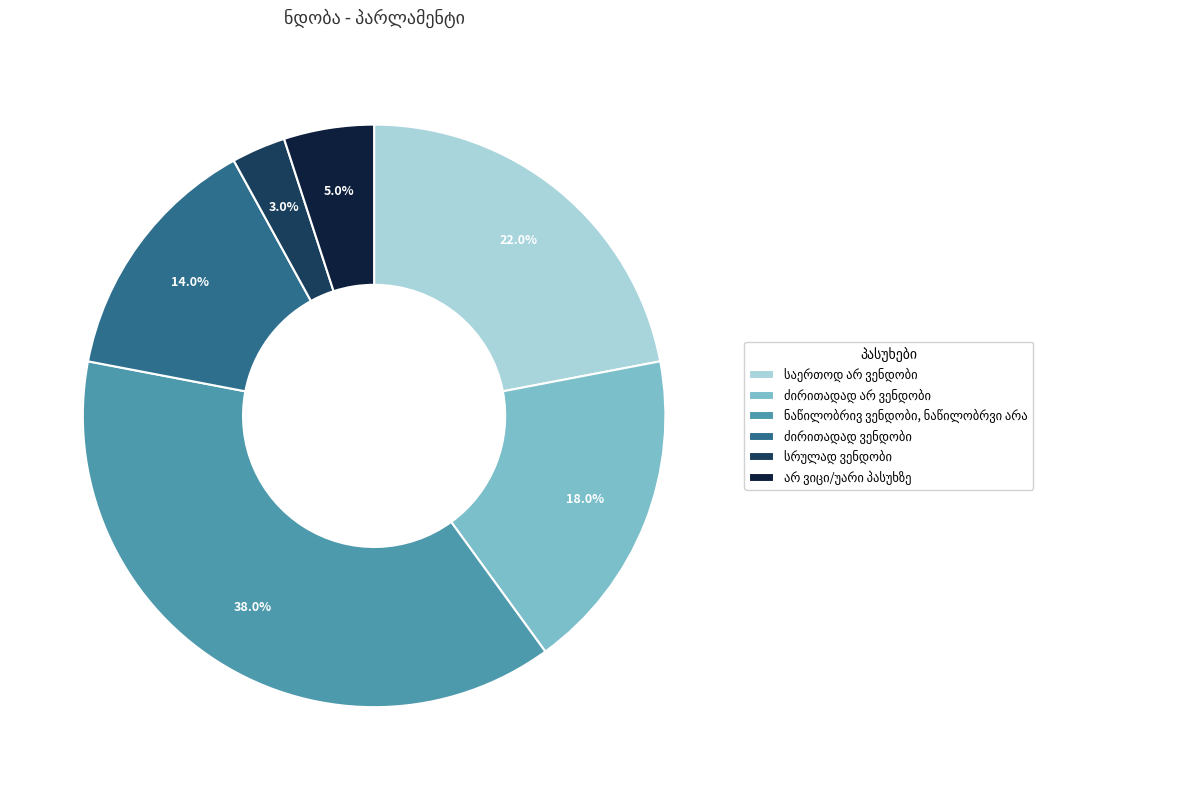

How many slices are in this pie chart?

6